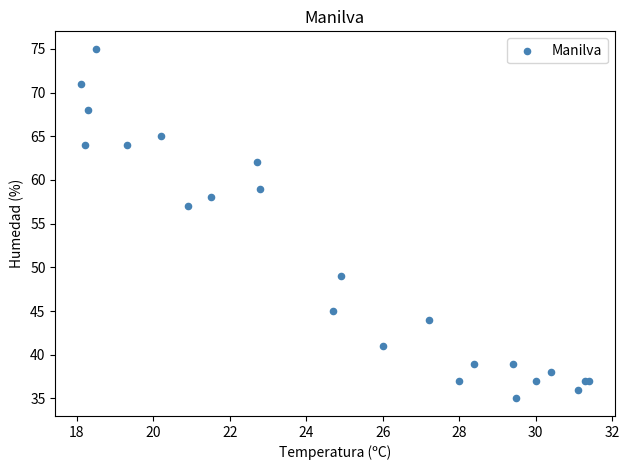

What Y value in the scatter plot is closest to 55?

57